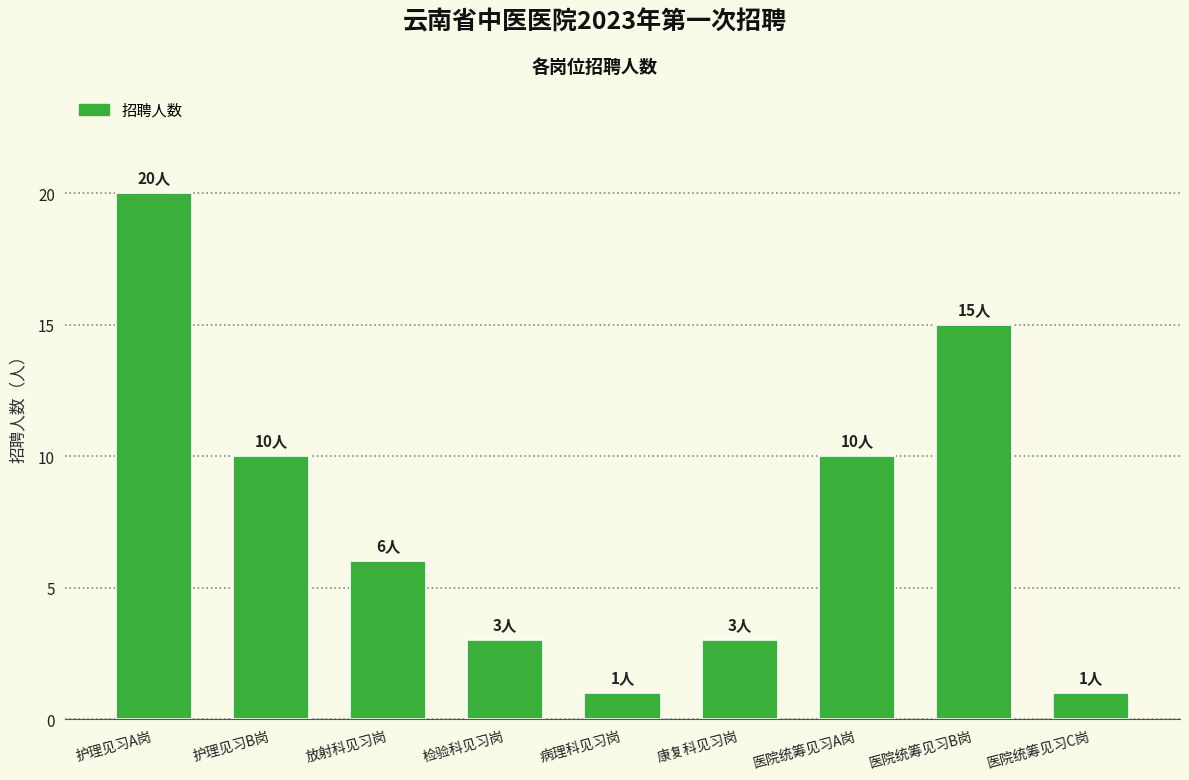

Reading right to left, transcribe all the data shown in this chart.

医院统筹见习C岗=1	医院统筹见习B岗=15	医院统筹见习A岗=10	康复科见习岗=3	病理科见习岗=1	检验科见习岗=3	放射科见习岗=6	护理见习B岗=10	护理见习A岗=20